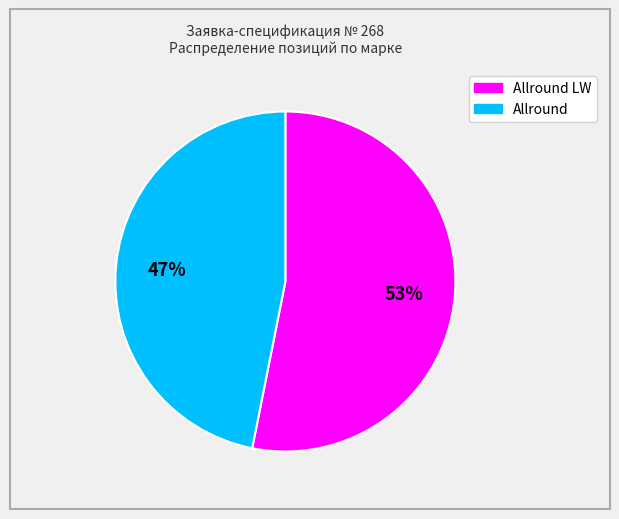

To the nearest percent, what is the difference between the largest and smallest slice percentages?

6%